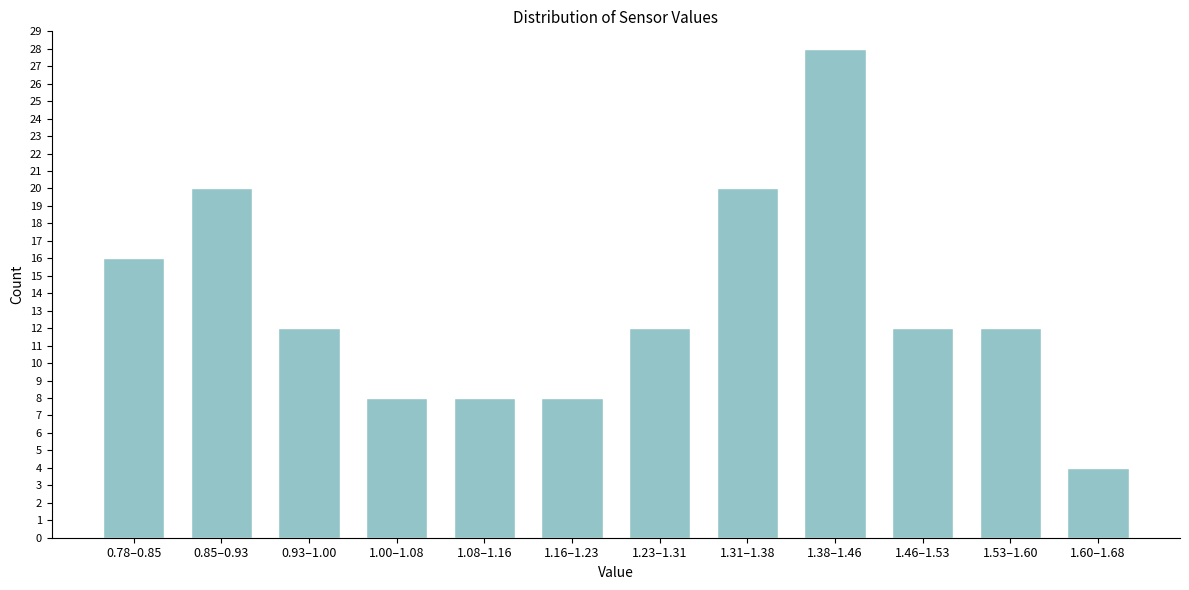

Reading right to left, transcribe all the data shown in this chart.

1.60–1.68=4	1.53–1.60=12	1.46–1.53=12	1.38–1.46=28	1.31–1.38=20	1.23–1.31=12	1.16–1.23=8	1.08–1.16=8	1.00–1.08=8	0.93–1.00=12	0.85–0.93=20	0.78–0.85=16